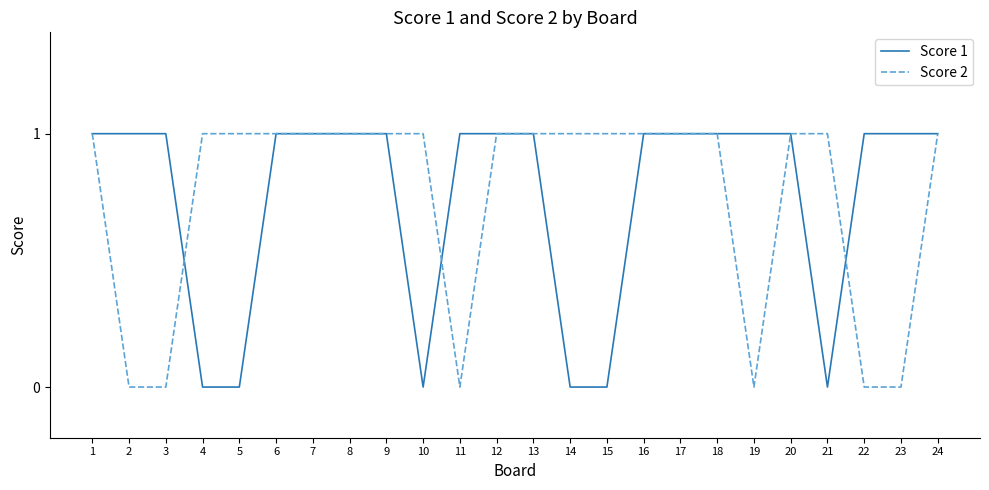

Which series changed the most between 7 and 22?

Score 2